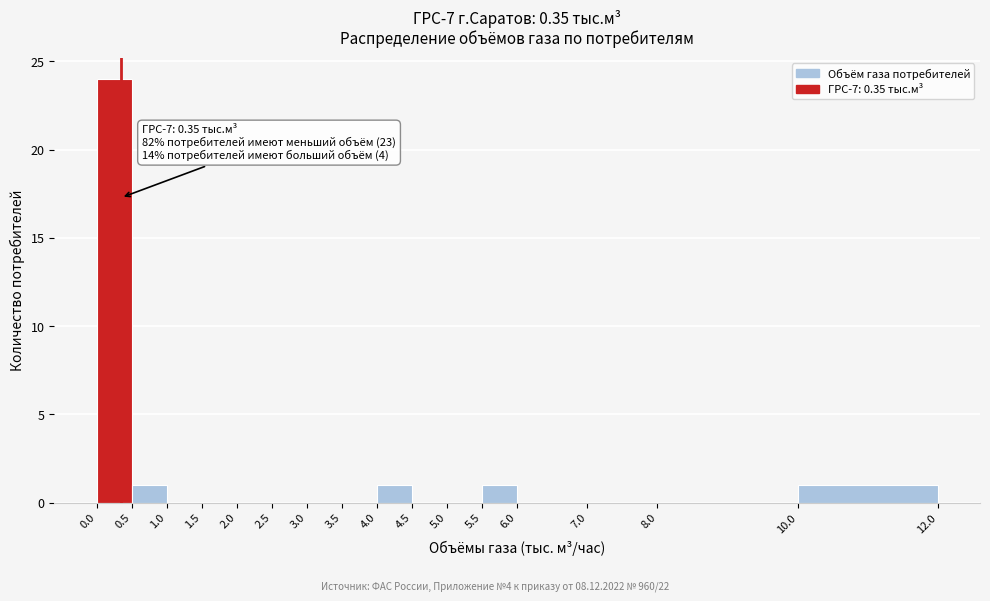

Over which range of the x-axis is the bar tallest?

0.0 to 0.5